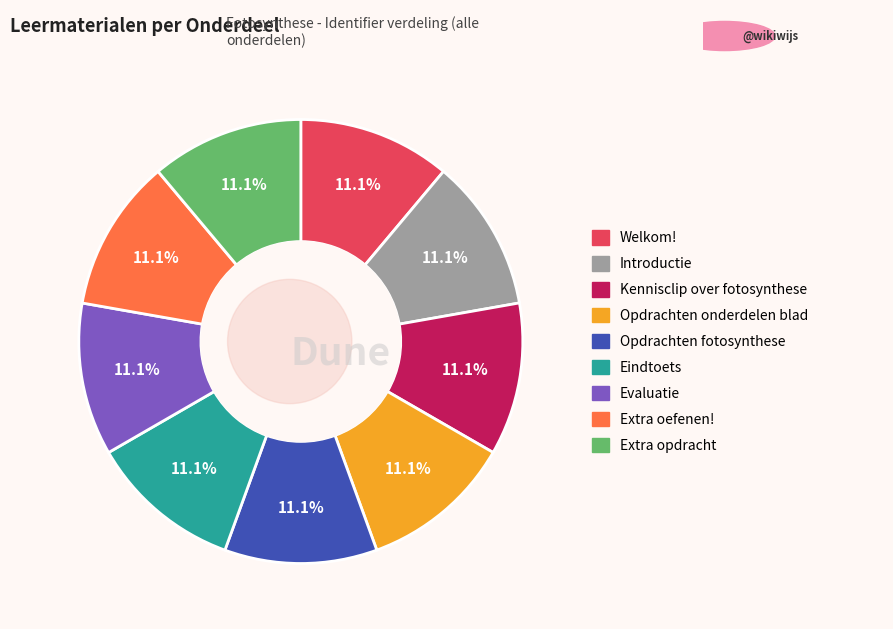

To the nearest percent, what portion does Opdrachten fotosynthese represent?

11%